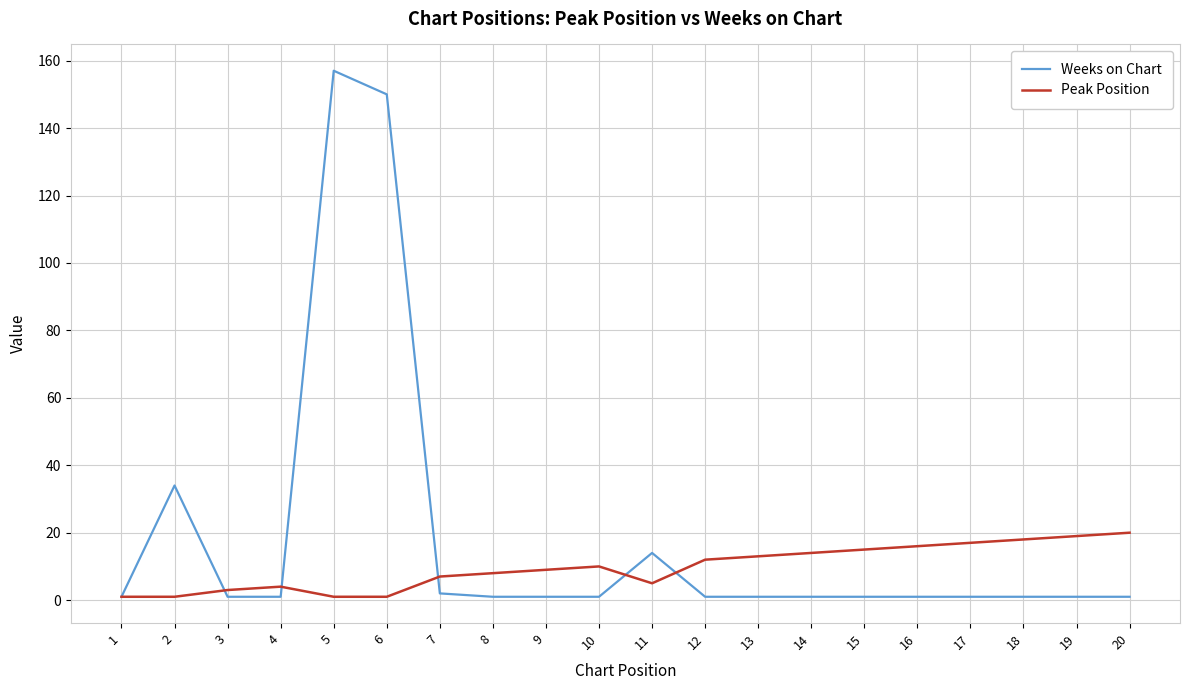

At which category does the chart reach its peak across all series?

5